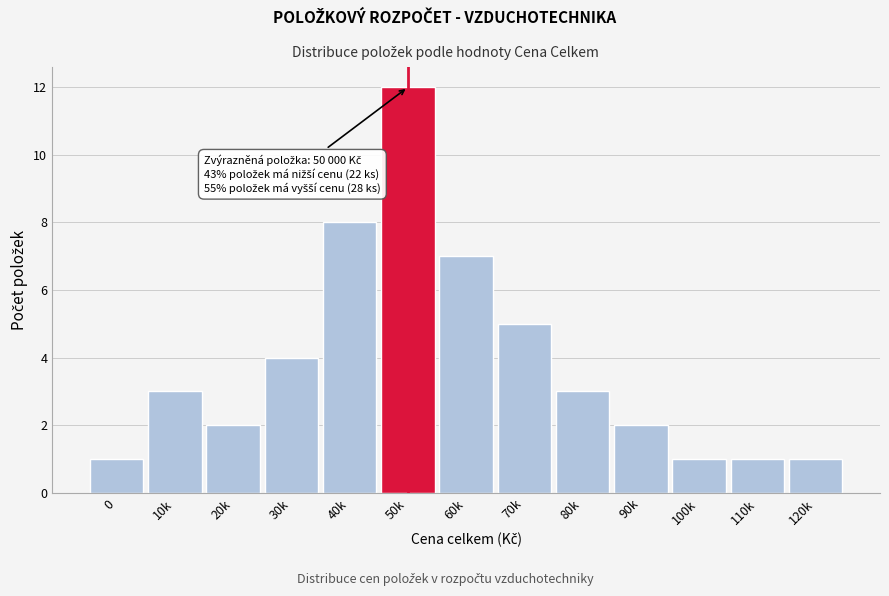

Reading left to right, extract all data points from this chart.

1	3	2	4	8	12	7	5	3	2	1	1	1